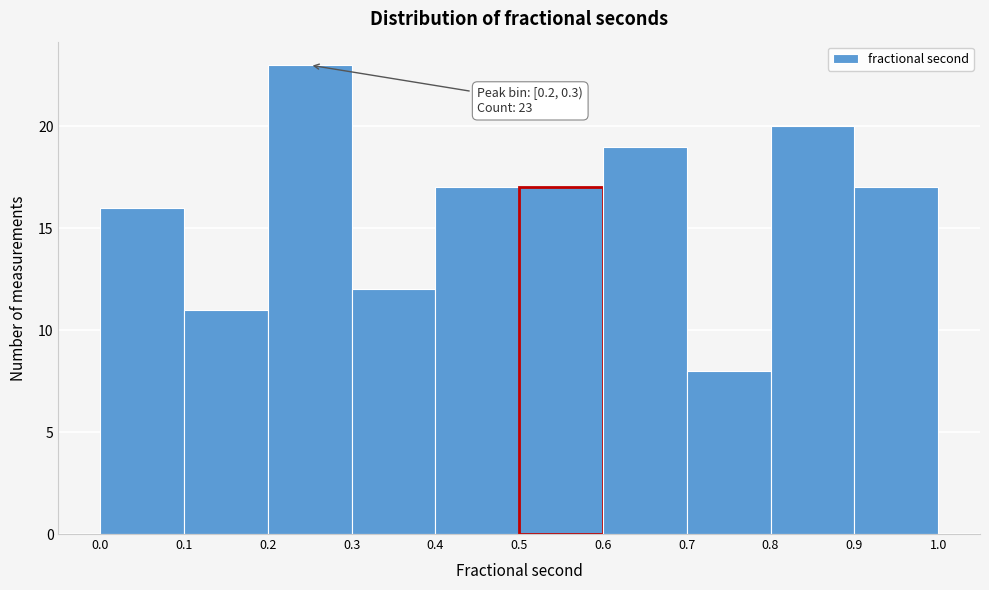

Over which range of the x-axis is the bar tallest?

0.2 to 0.3